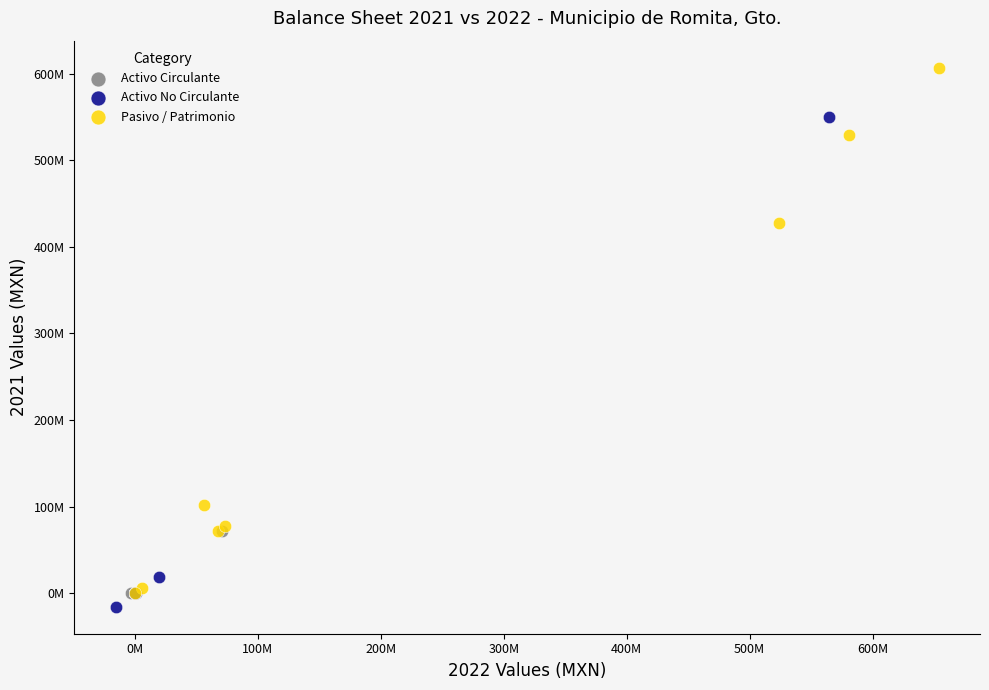

What are all the series names shown in the legend?

Activo Circulante, Activo No Circulante, Pasivo / Patrimonio